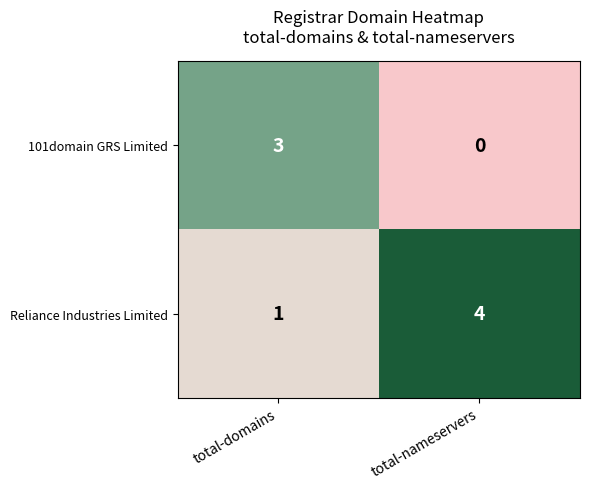

How many series are shown in this chart?

2